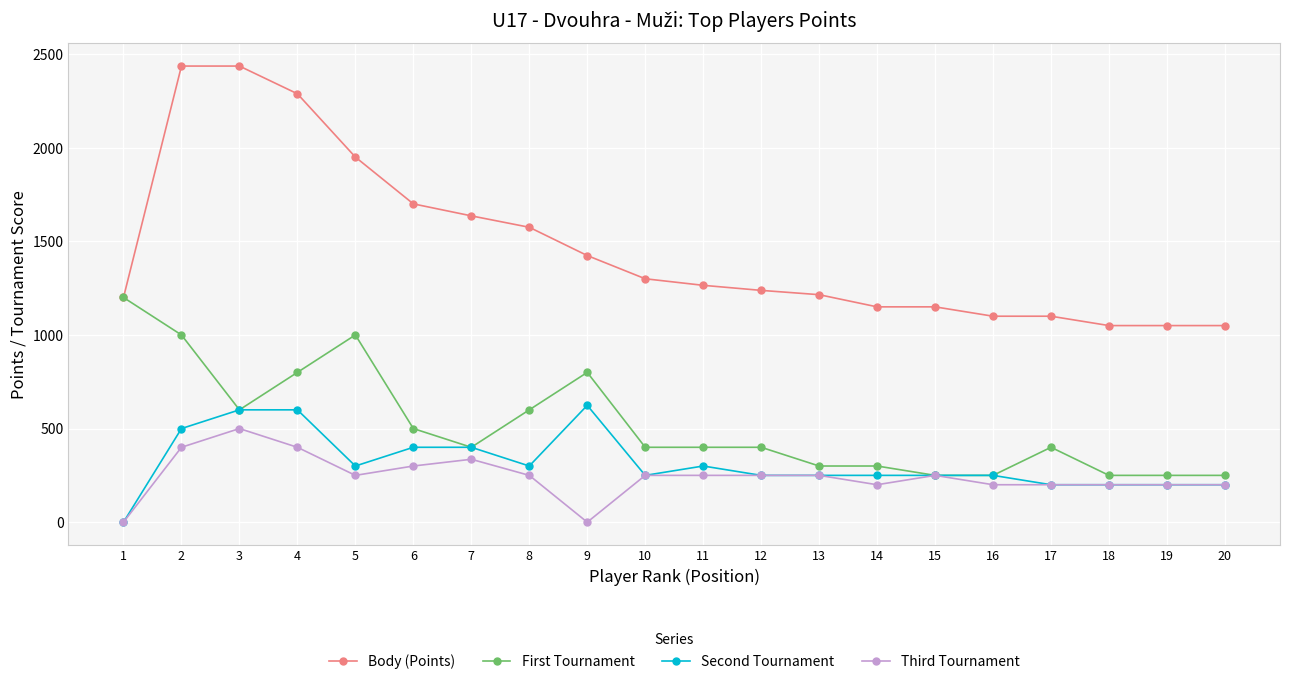

Does the chart have visible grid lines?

Yes